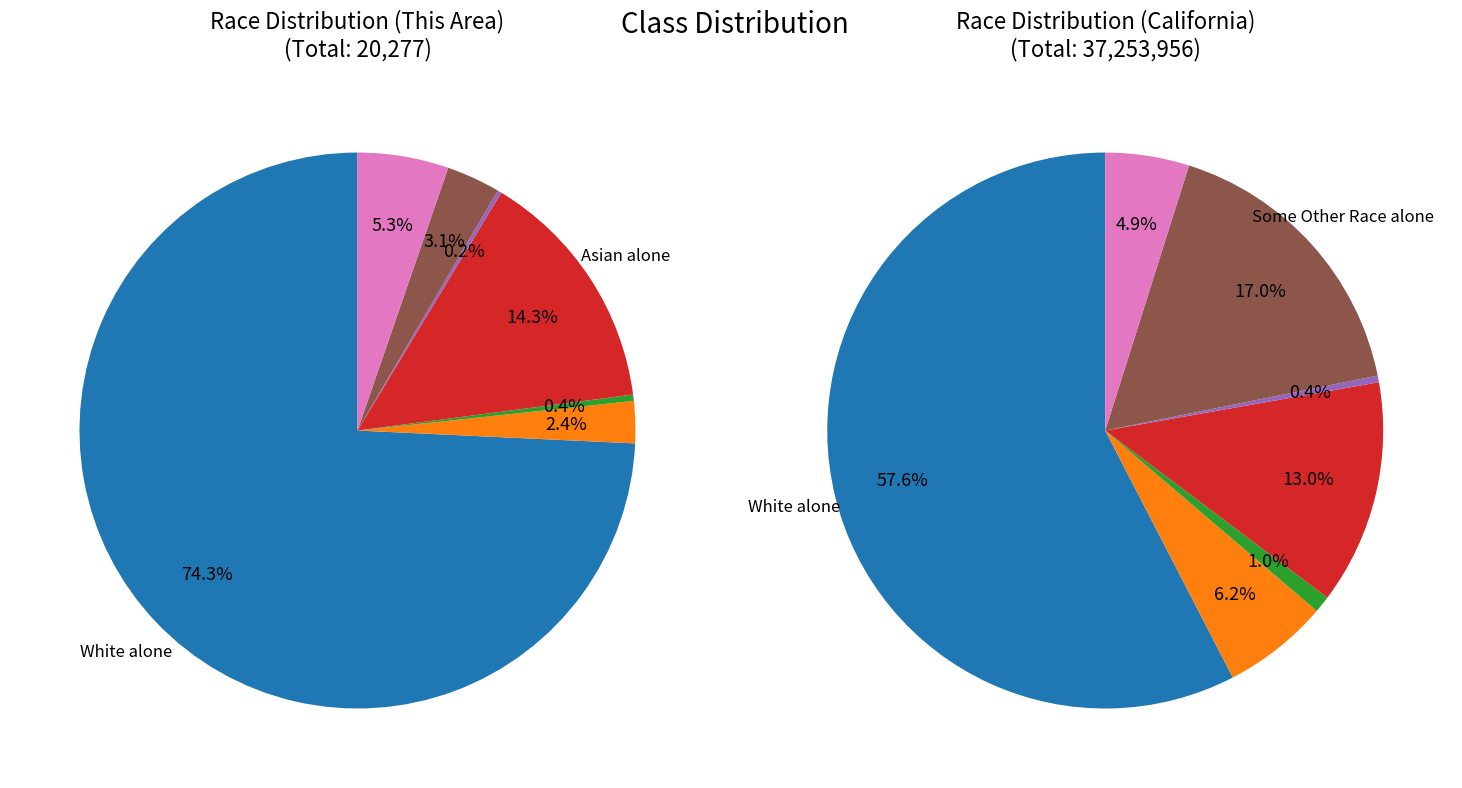

Do Some Other Race alone and Asian alone together represent more than half of the pie?

No